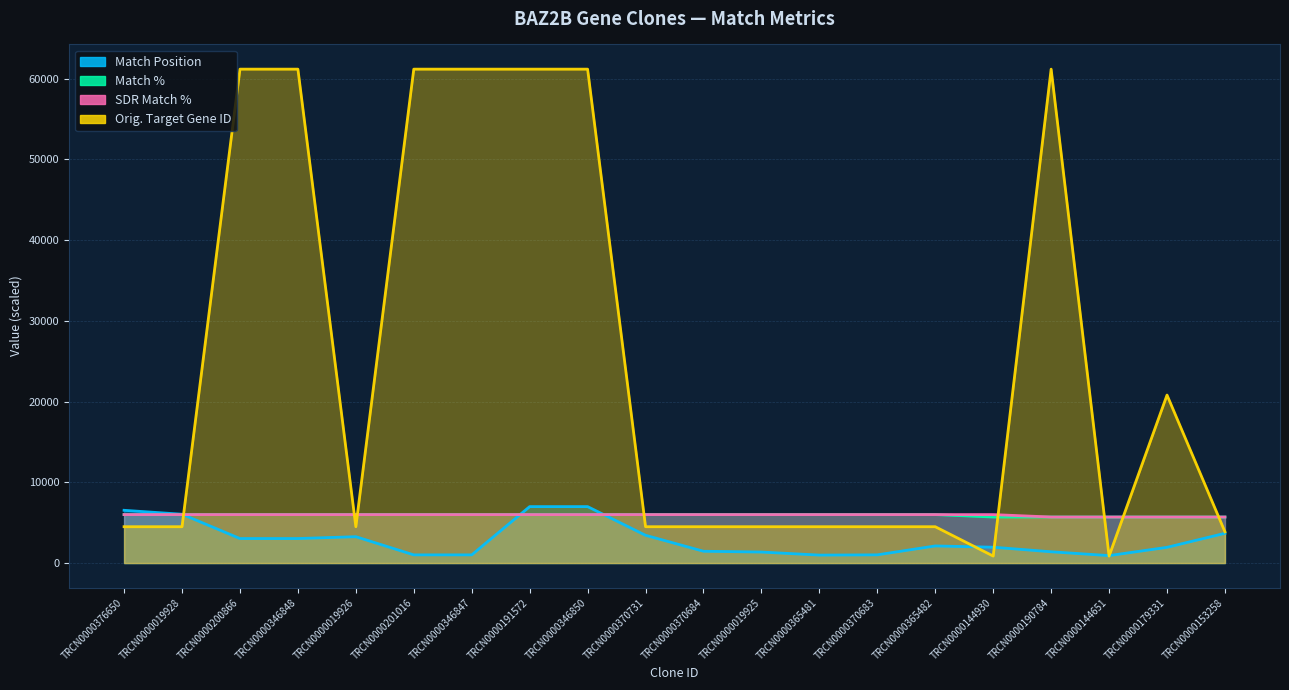

What position from the right is TRCN0000346848?

17